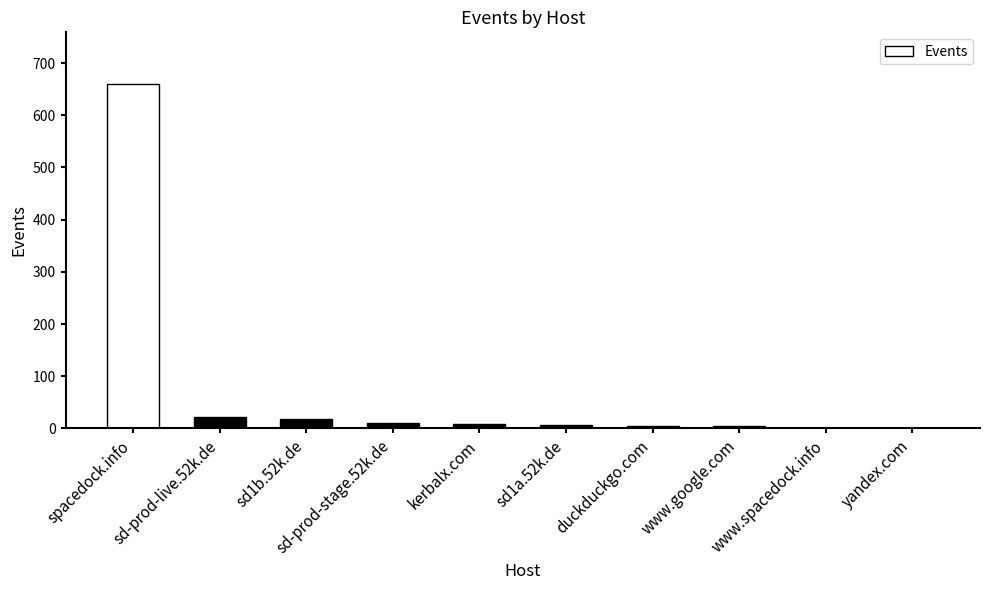

What is the ratio of the value at kerbalx.com to the value at duckduckgo.com?

1.8